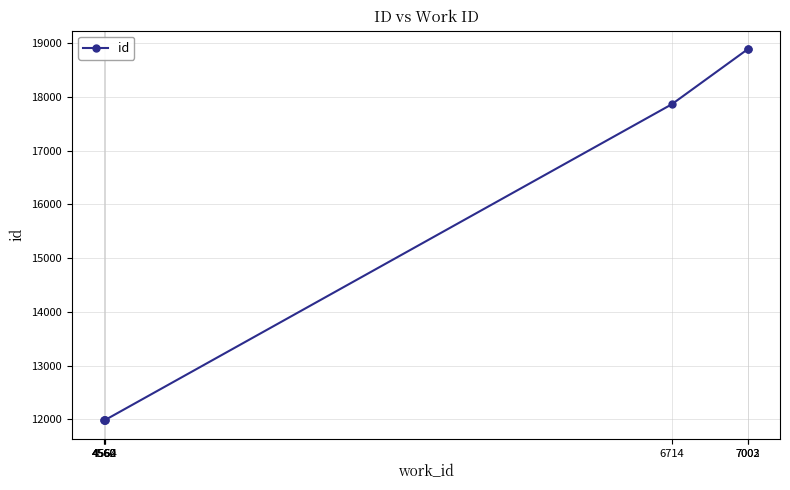

Reading left to right, transcribe all the data shown in this chart.

4560=11981	4560=11982	4562=11984	4564=11987	6714=17861	7002=18885	7003=18886